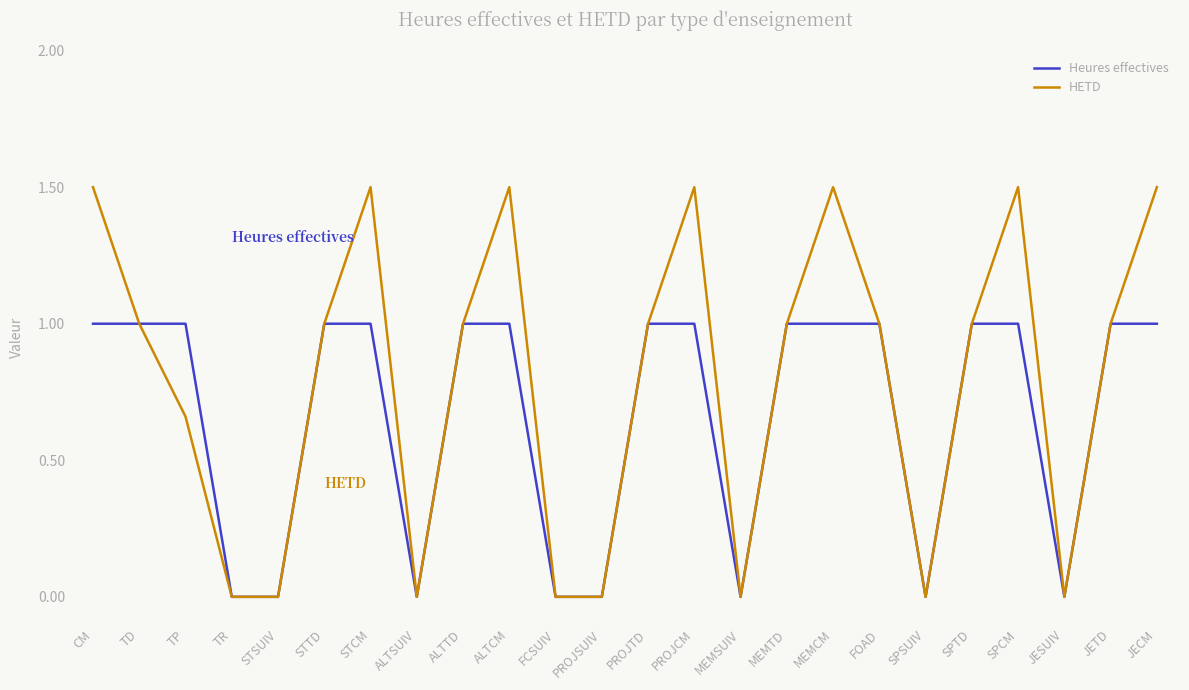

What value does the HETD series have at MEMTD?

1.0